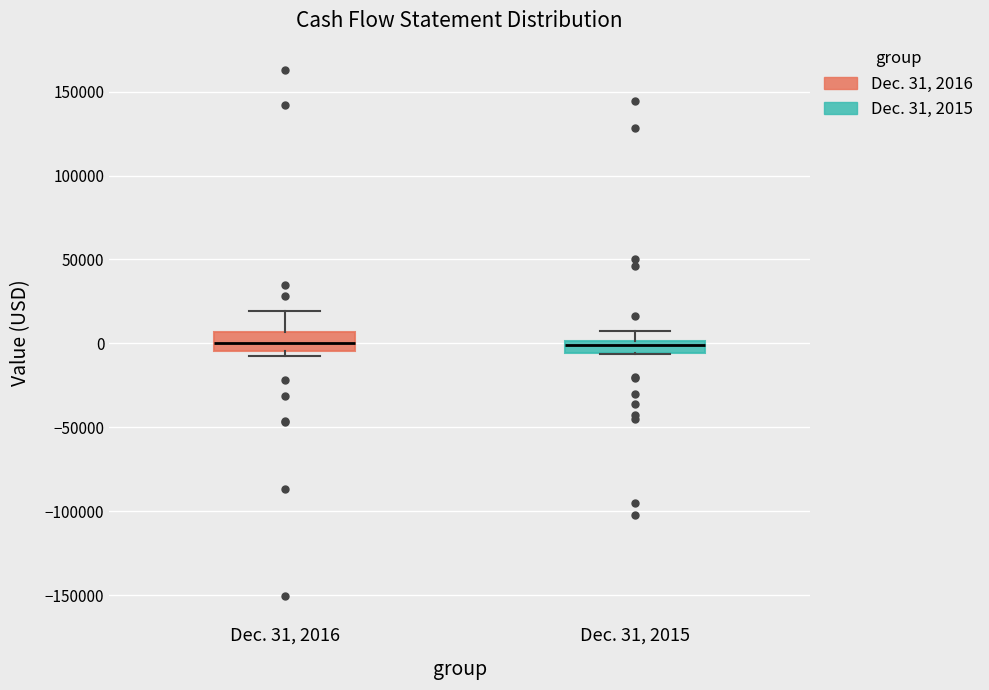

Where is the upper edge of the box for Dec. 31, 2015 on the y-axis? The values are not printed on the chart, so give them approximately, as read against the axis.

0